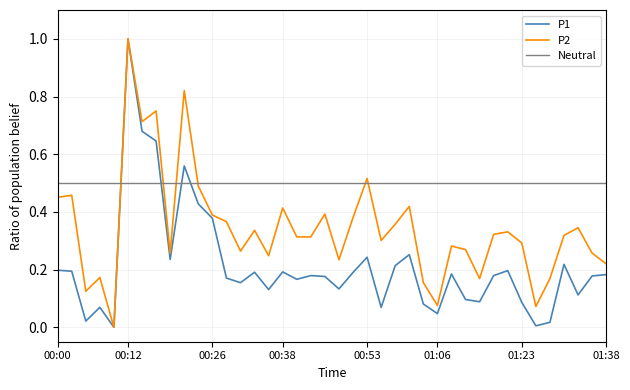

What is the difference between the highest and lowest values at 00:56?

0.2